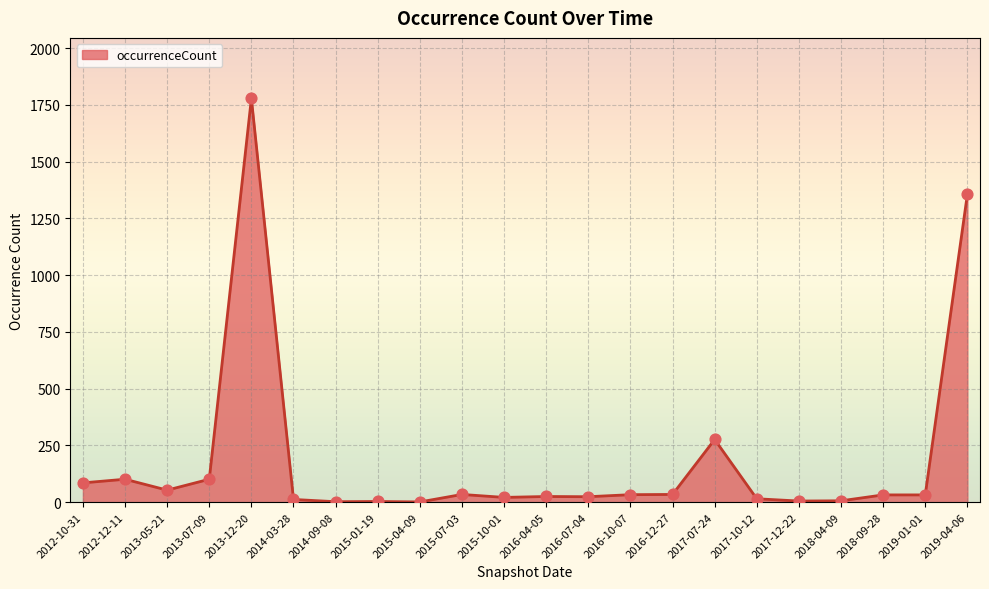

What is the ratio of the value at 2015-07-03 to the value at 2017-07-24?

0.1